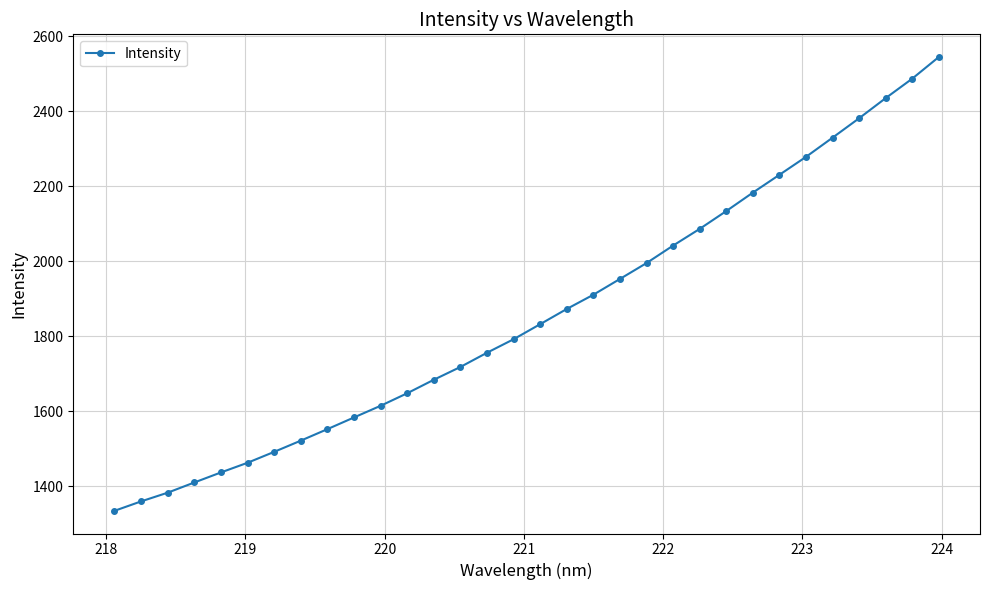

What is the difference between the maximum and minimum values?

1210.1